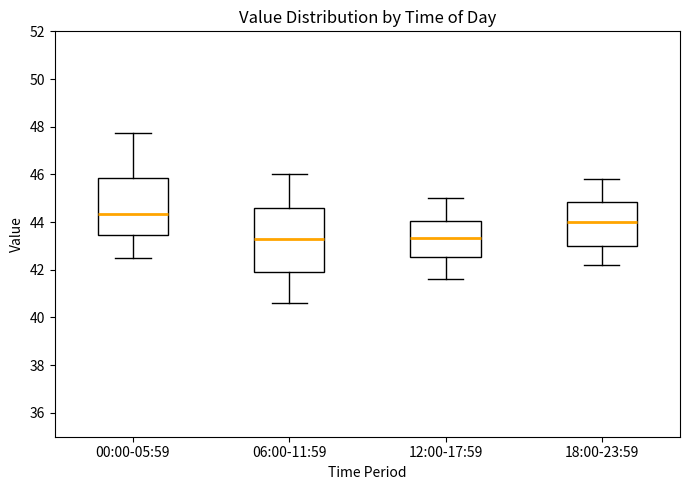

Which box has the highest median line?

00:00-05:59